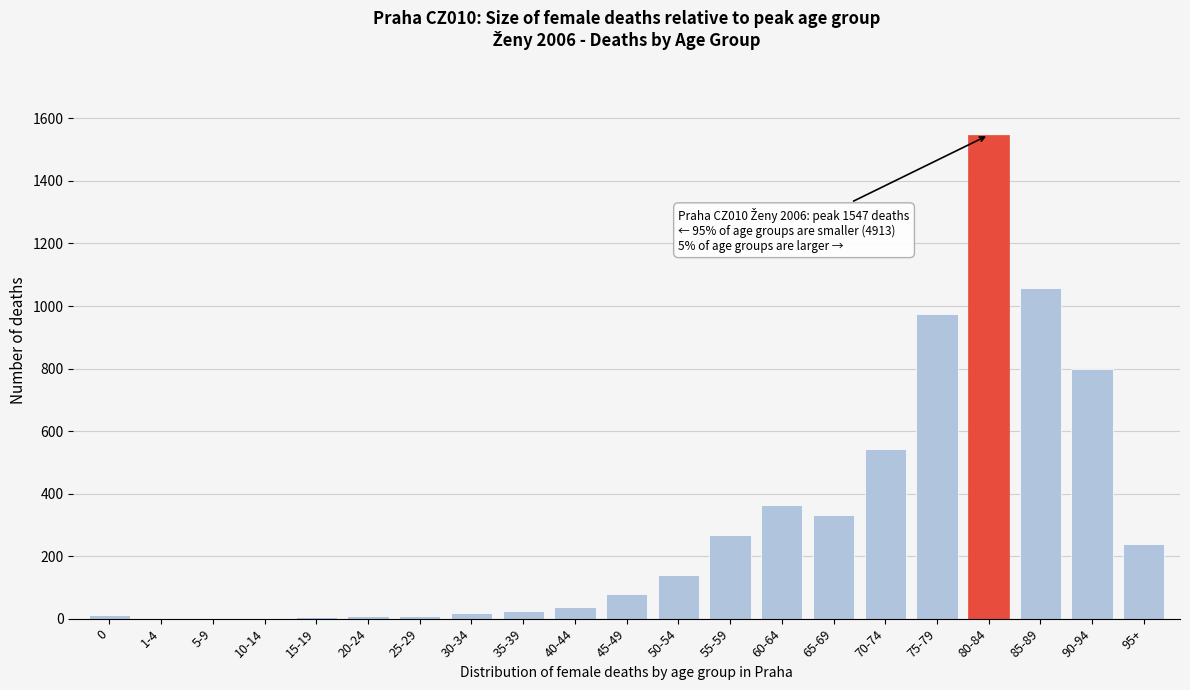

At which label is the value closest to 773?

90-94